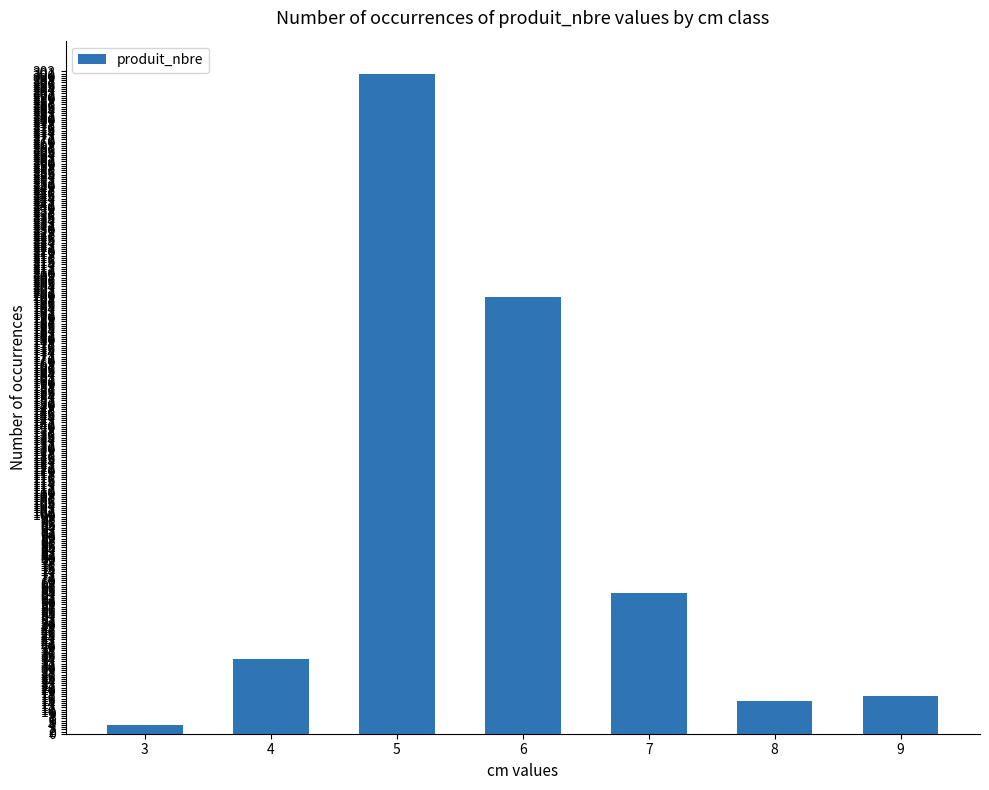

How many categories are shown in the chart?

7